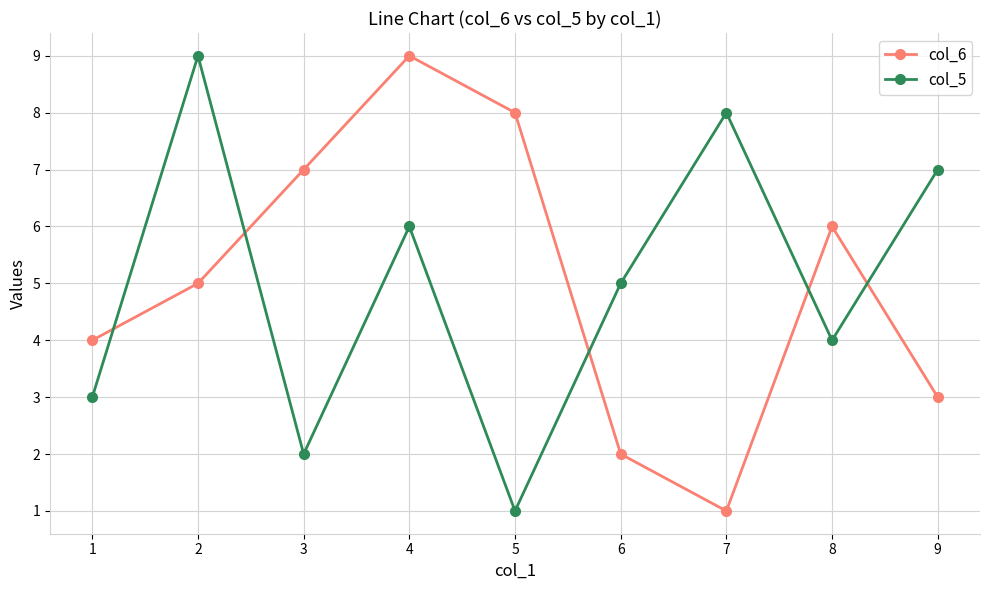

True or false: col_5 and col_6 cross at least once.

True